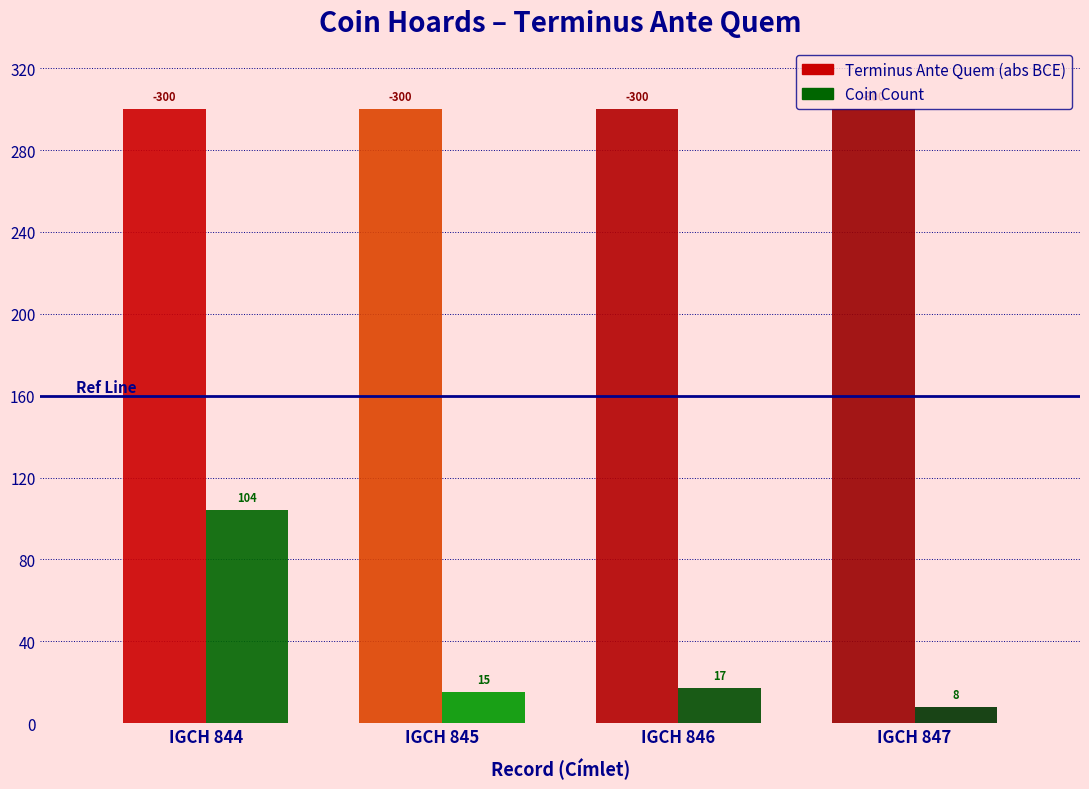

What is the greatest value displayed?

300